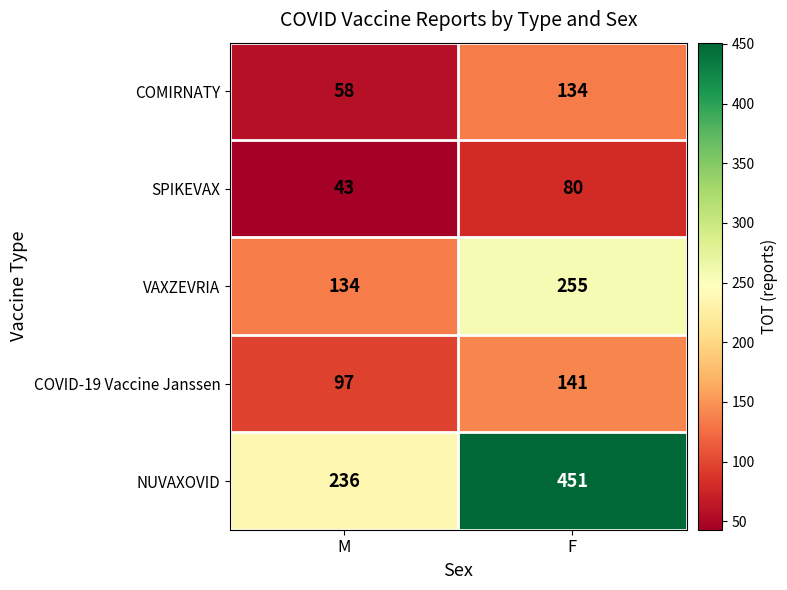

What is the greatest value displayed?

451